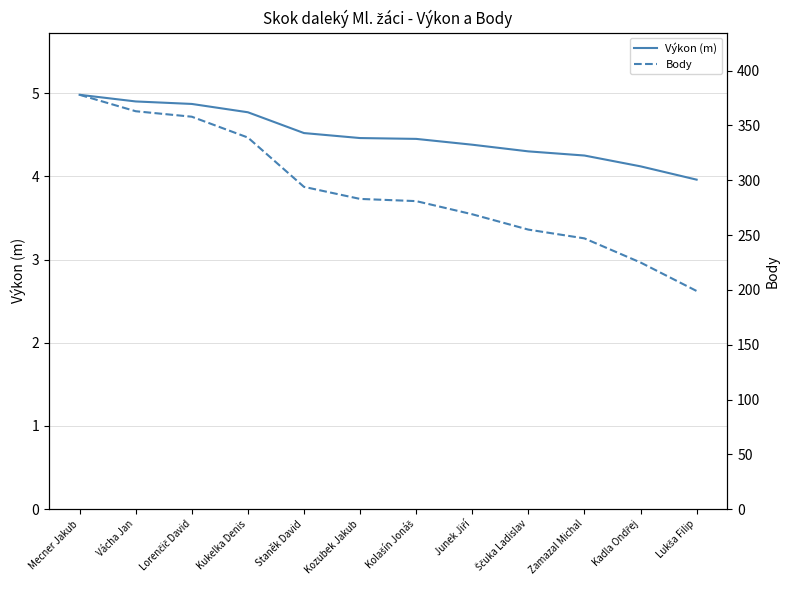

Is the value of Body at Lukša Filip greater than the value of Výkon (m) at Staněk David?

Yes